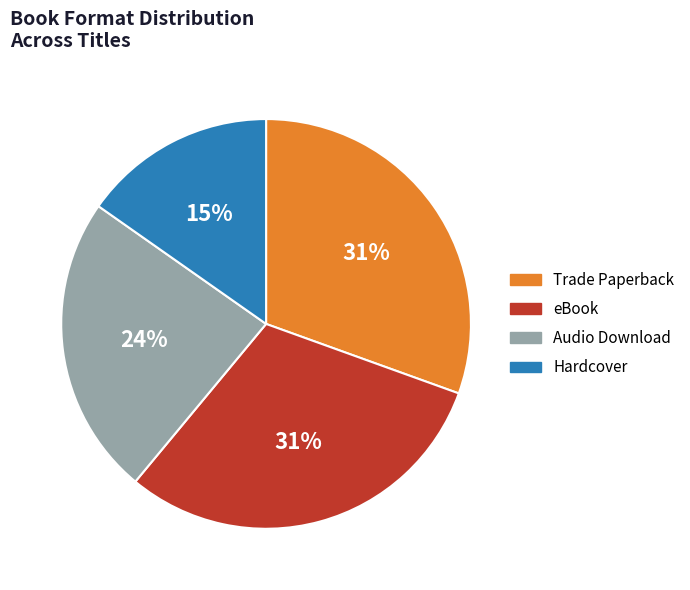

Does any single category account for the majority?

No